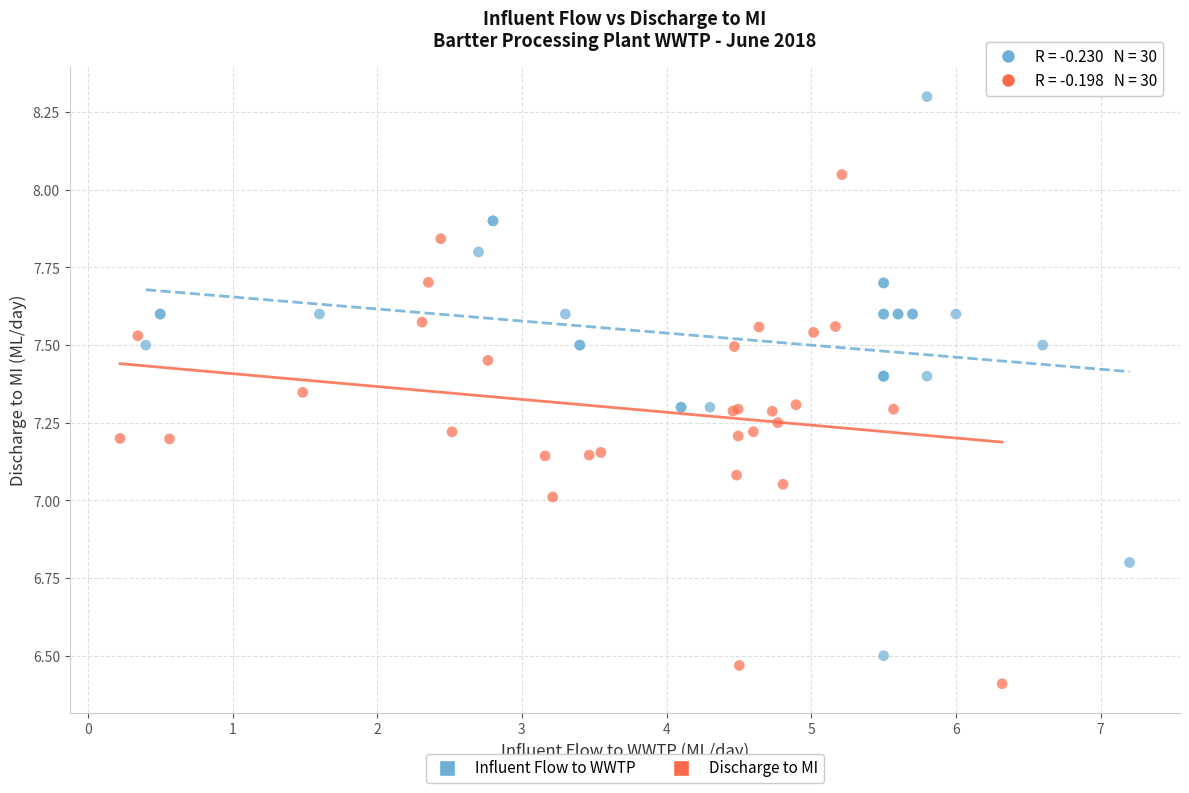

Which series has the widest spread of Y values?

Influent Flow to WWTP